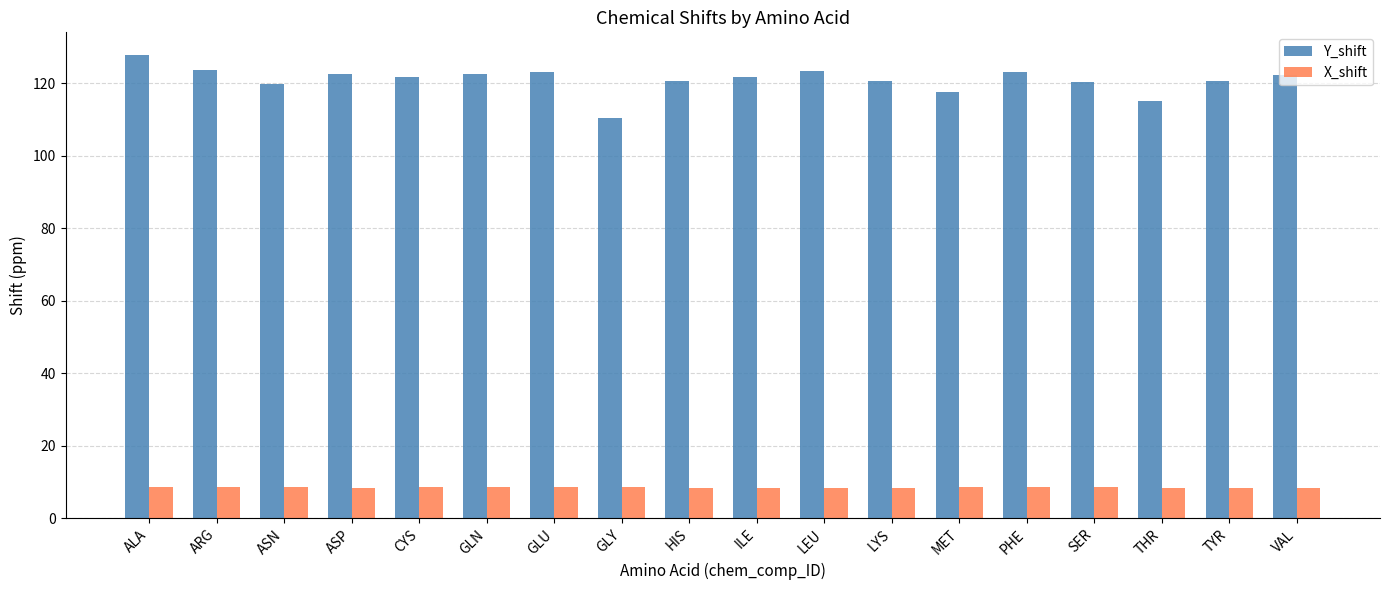

Count the number of data series in this chart.

2